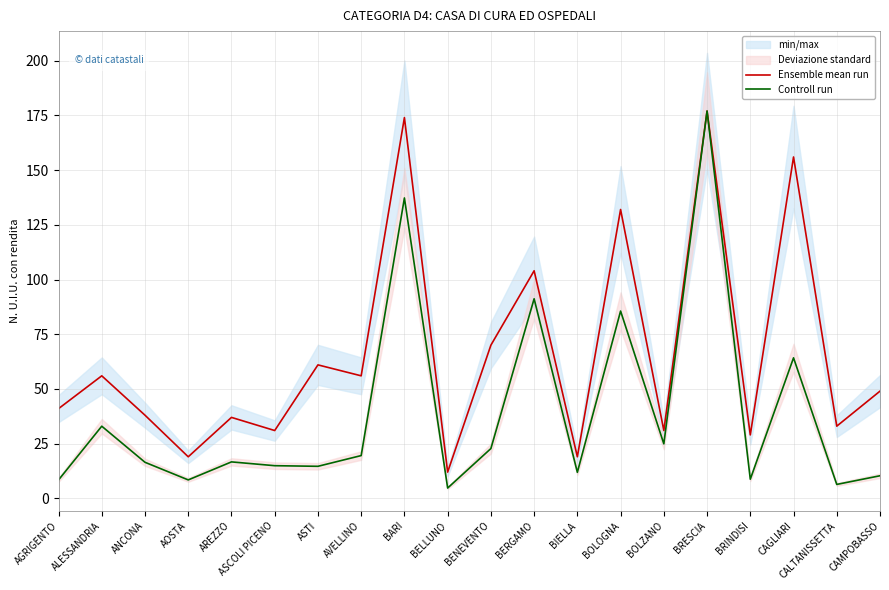

What is the total value across all series at BRESCIA?

354.0